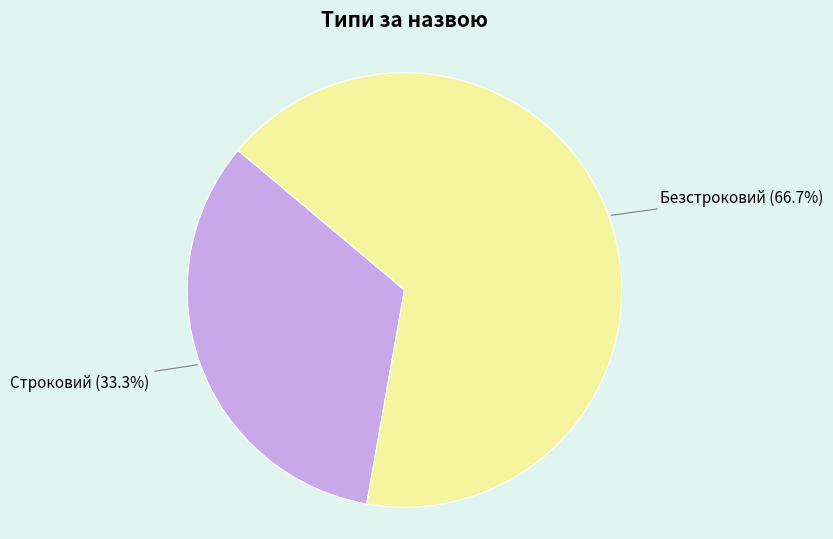

What is the total percentage of Безстроковий and Строковий?

100.0%